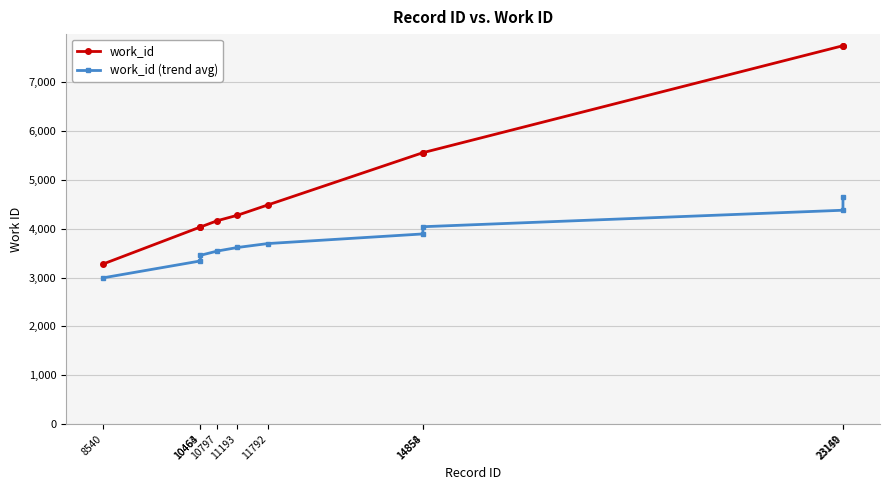

Rank the series at 11193 from highest to lowest value.

work_id, work_id (trend avg)